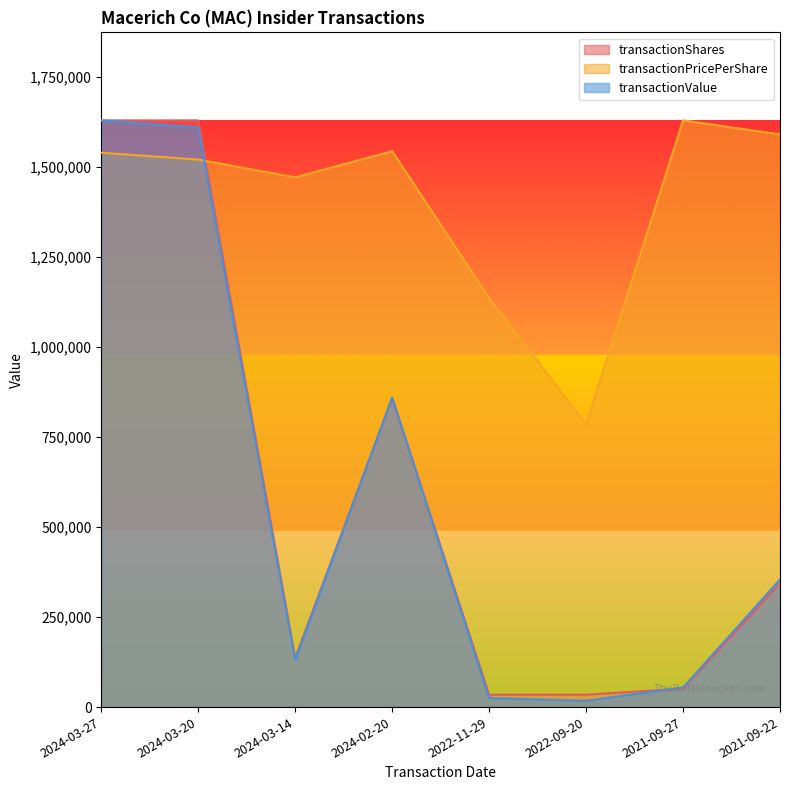

Where is transactionPricePerShare nearest to the value 1207074?

2022-11-29